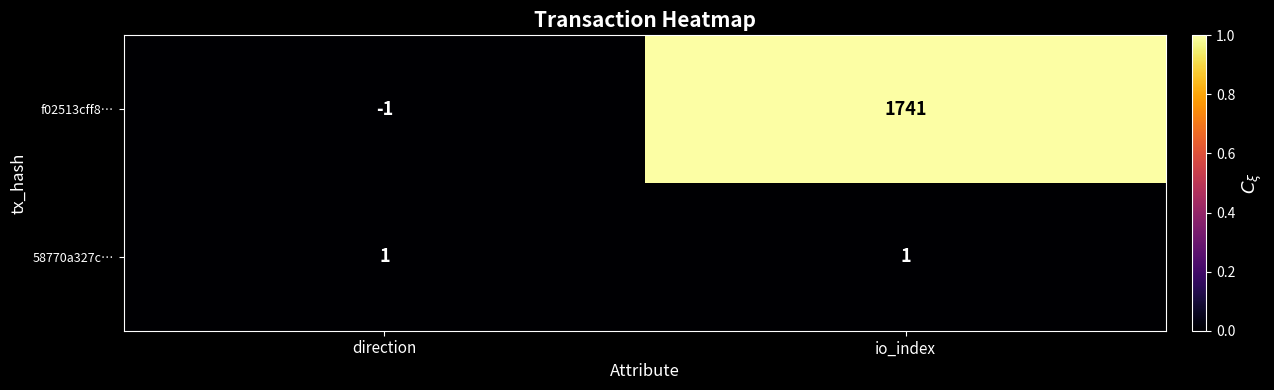

At which category is the sum across all series the highest?

io_index